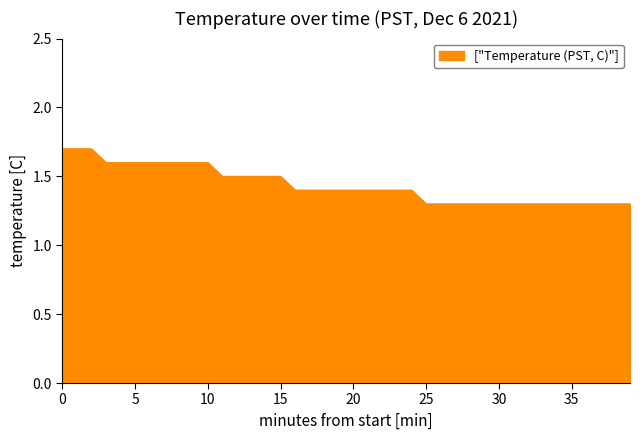

What is the smallest value displayed?

1.3